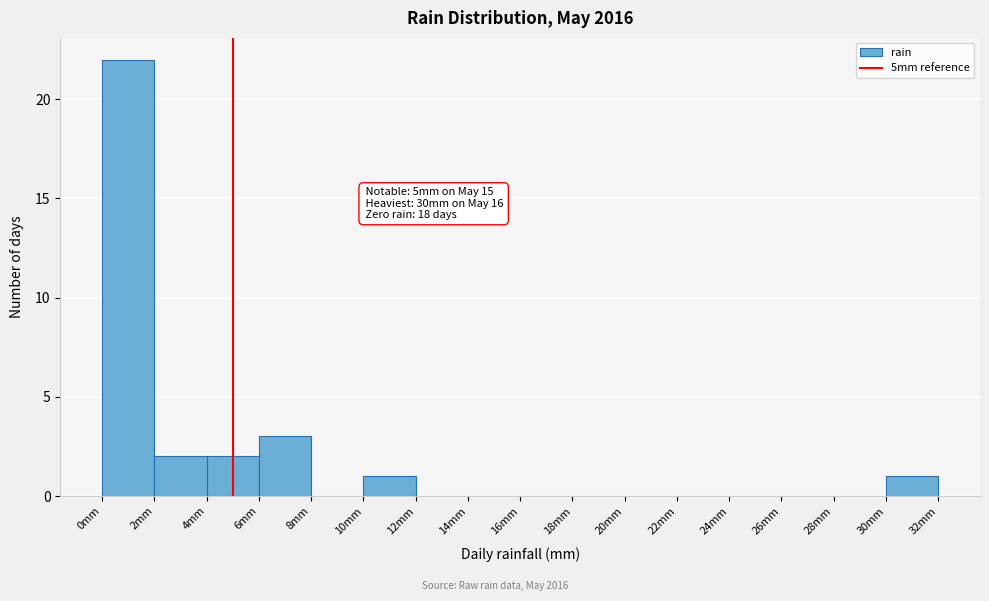

Which range on the x-axis has the tallest bar?

0 to 2